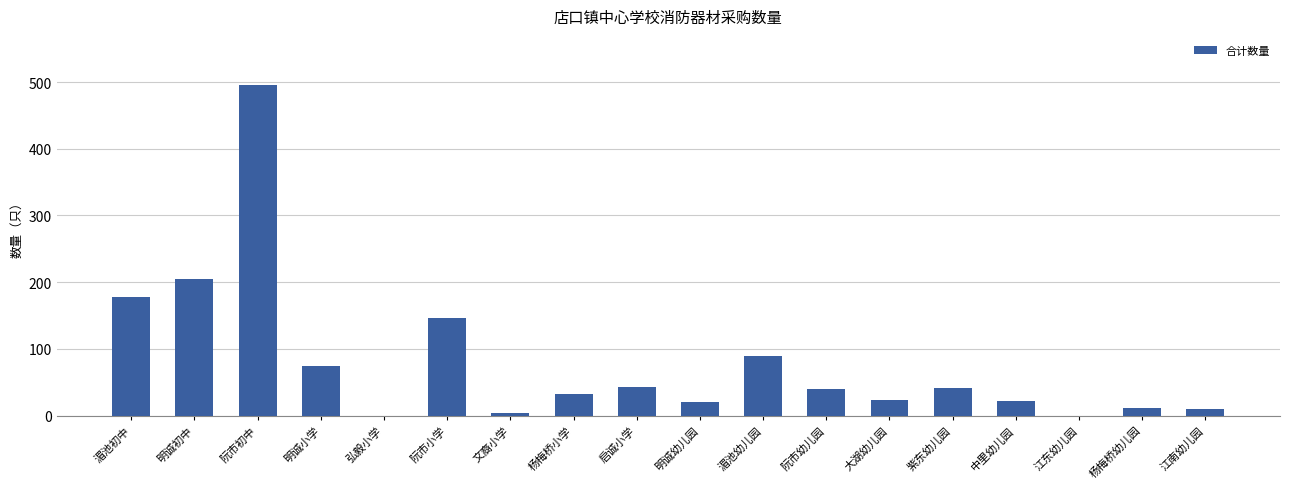

What is the maximum value shown in the chart?

495